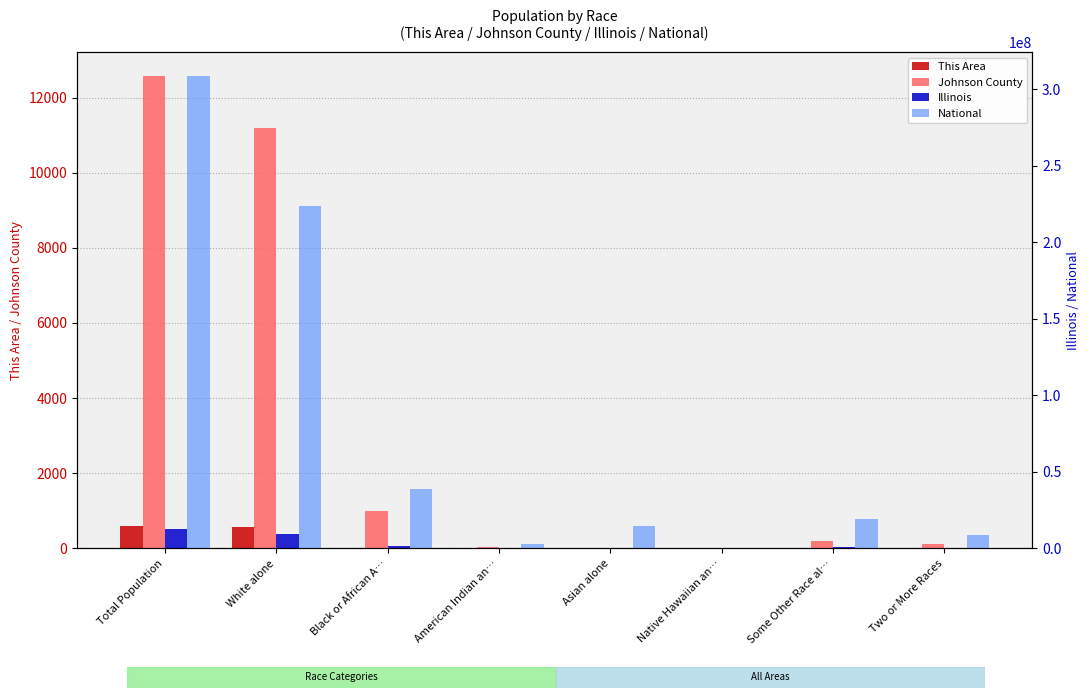

Between White alone and Asian alone, which is larger?

White alone